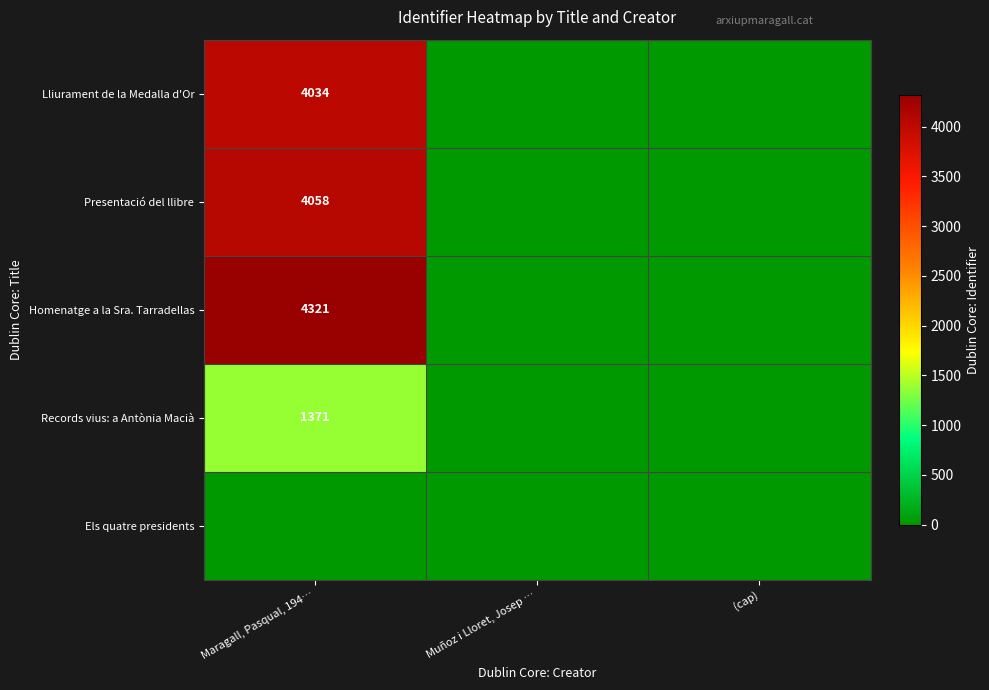

The value of Presentació del llibre at Maragall, Pasqual, 194… is 1307. True or false?

False